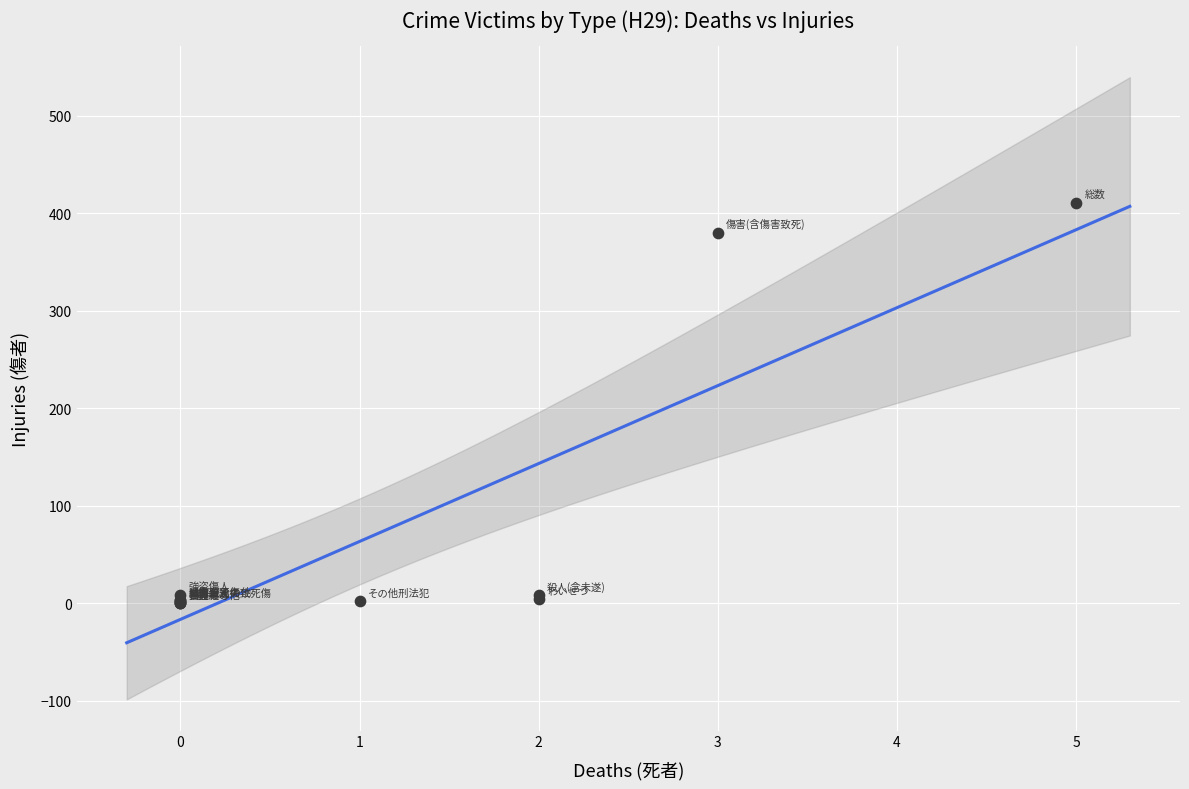

What Y value in the scatter plot is closest to 205?

380